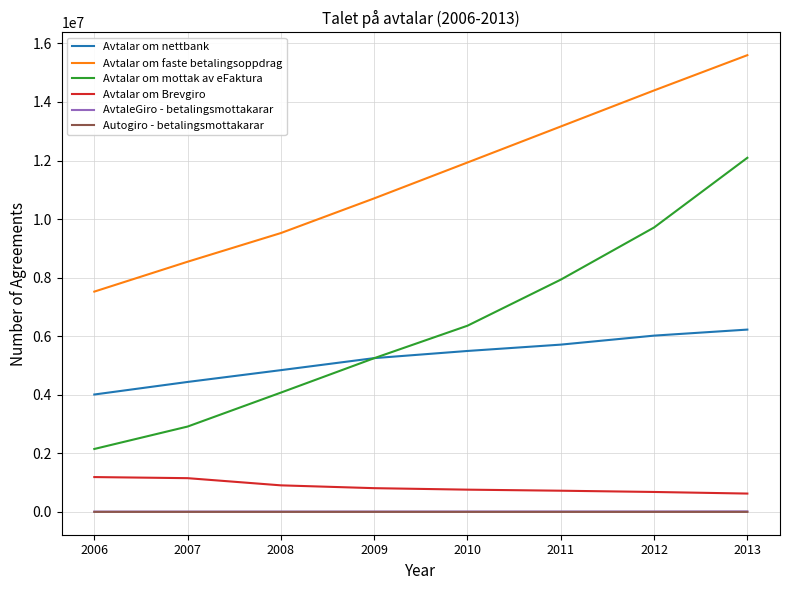

Which series has the largest total across all categories?

Avtalar om faste betalingsoppdrag